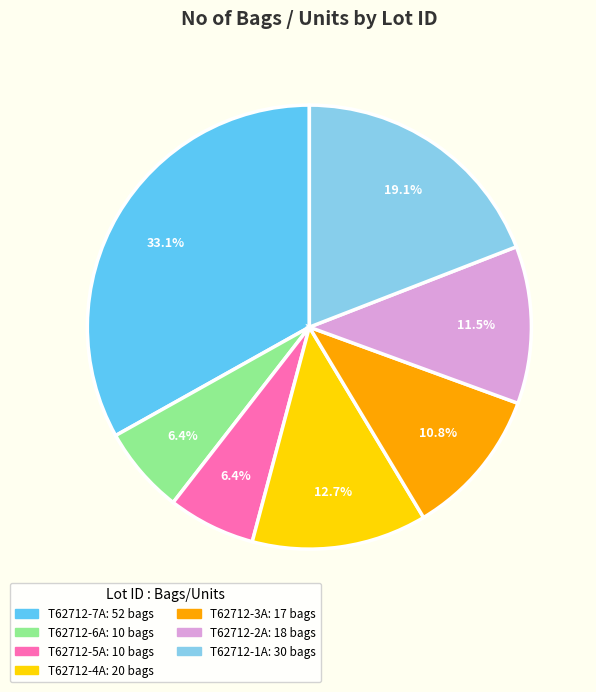

Which category has the biggest portion of the pie?

T62712-7A